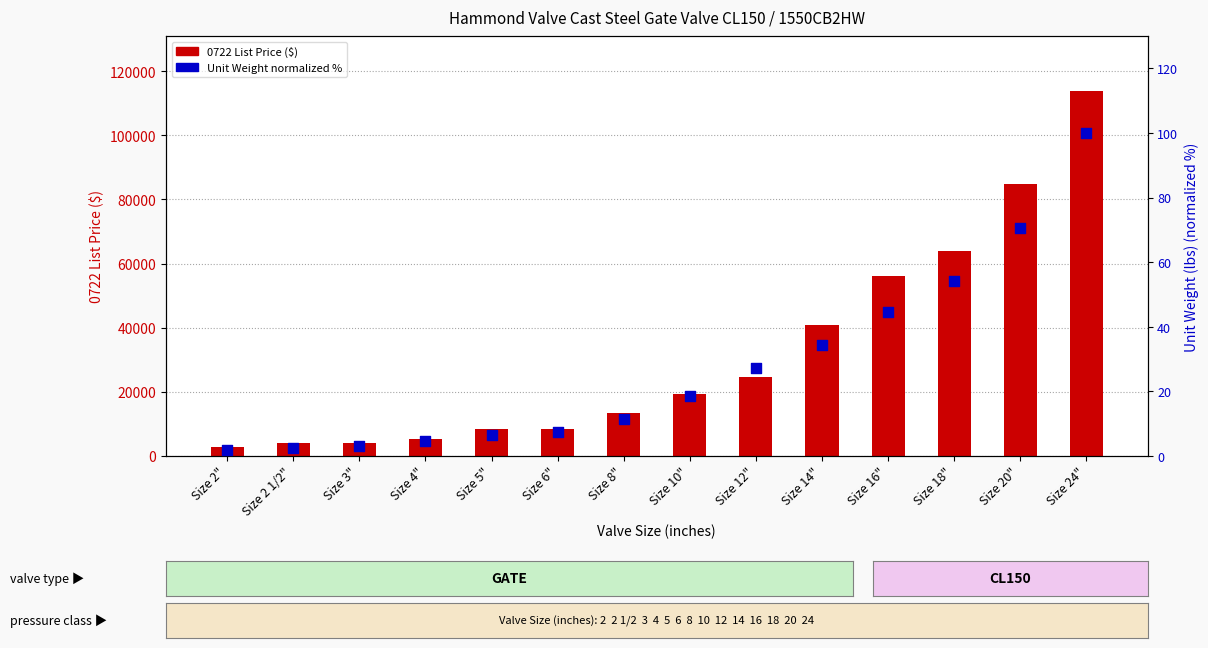

At how many categories does at least one series exceed 106693?

1